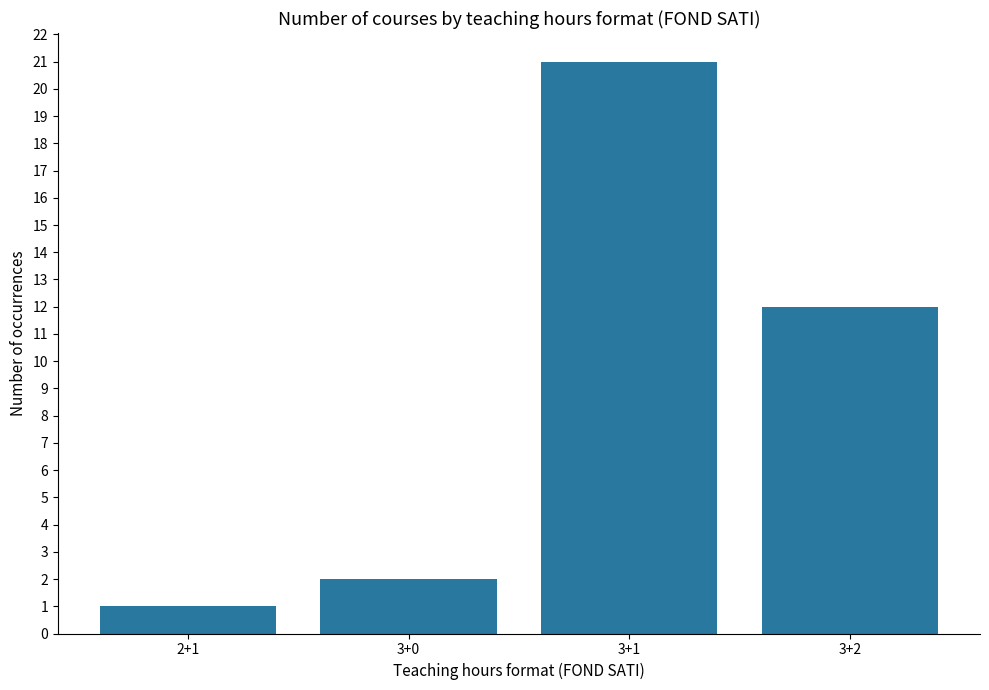

Rank the categories by value from lowest to highest.

2+1, 3+0, 3+2, 3+1